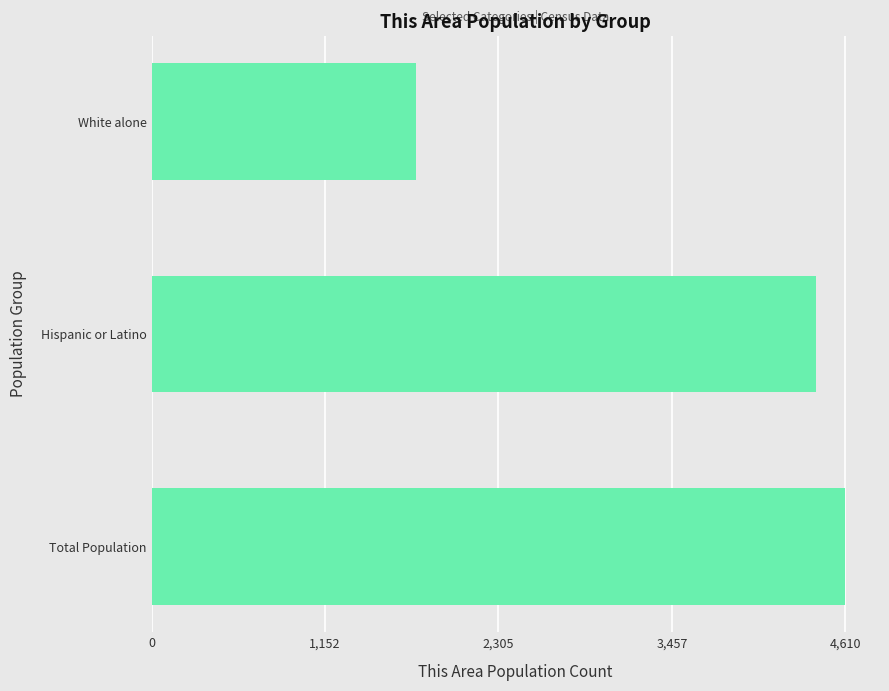

What is the sum of all values?

10782